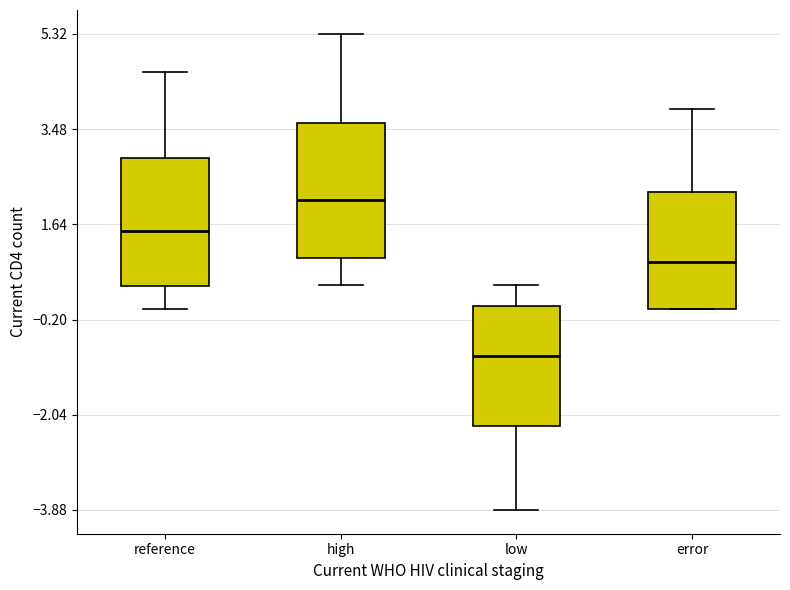

Reading left to right, transcribe this box plot: for each box, give where its median line is, the range the box spans, and where its two whiskers end, as read against the y-axis. The values are not printed on the chart, so give them approximately, as read against the axis.

reference: median 1.6, box 0.4 to 3.0, whiskers 0.0 to 4.6
high: median 2.2, box 1.0 to 3.6, whiskers 0.4 to 5.4
low: median -1.0, box -2.2 to 0.0, whiskers -3.8 to 0.4
error: median 1.0, box 0.0 to 2.2, whiskers 0.0 to 3.8